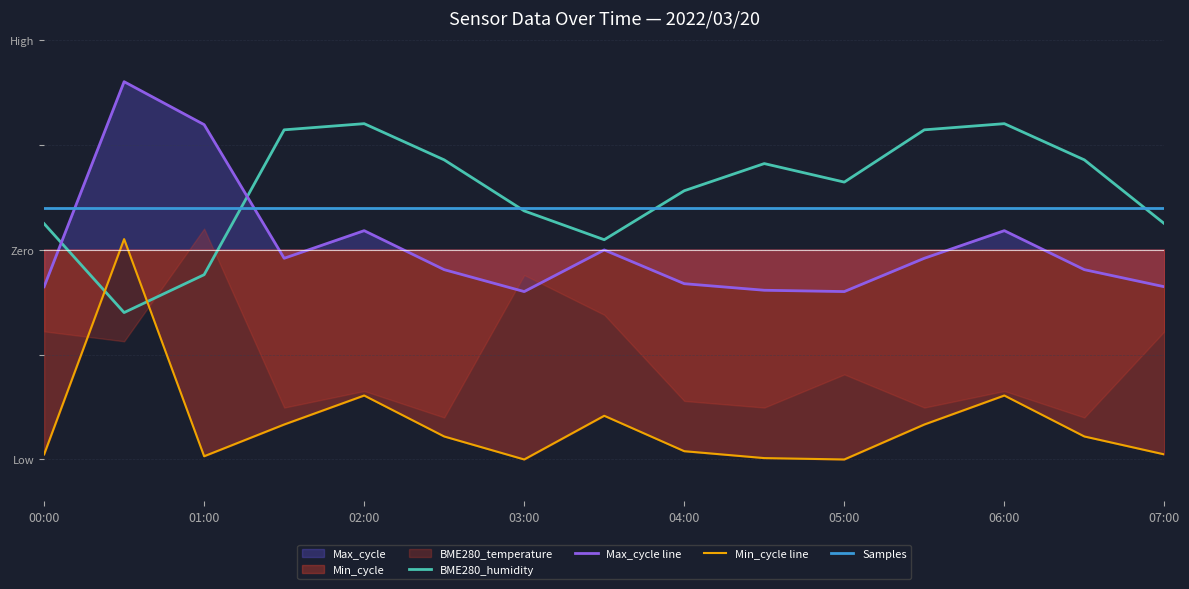

Is it true that BME280_humidity equals 0.1 at 04:00?

False